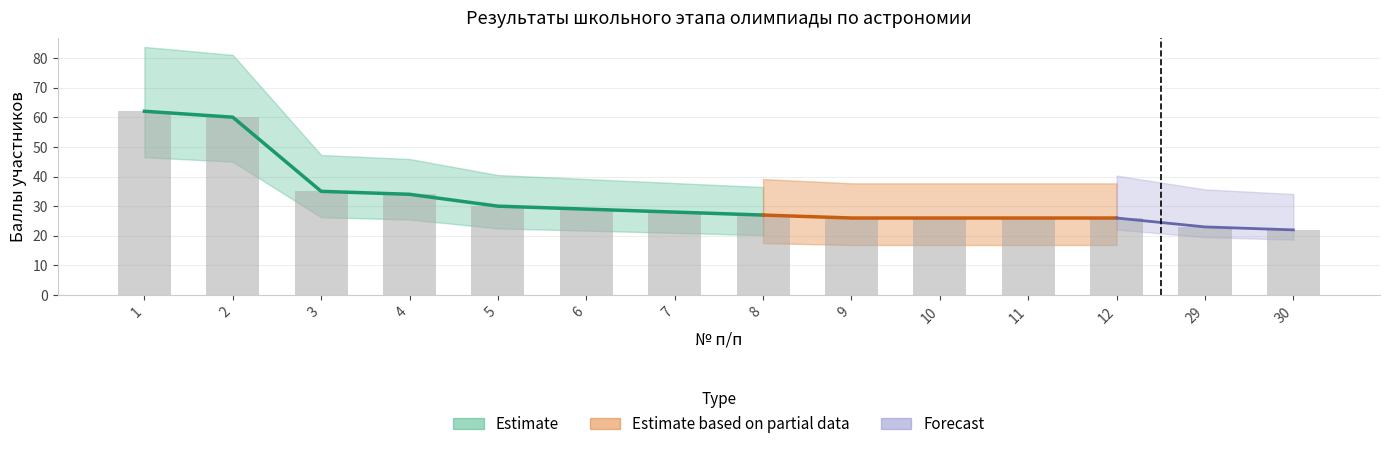

List the labels in order of value, largest first.

1, 2, 3, 4, 5, 6, 7, 8, 9, 10, 11, 12, 29, 30